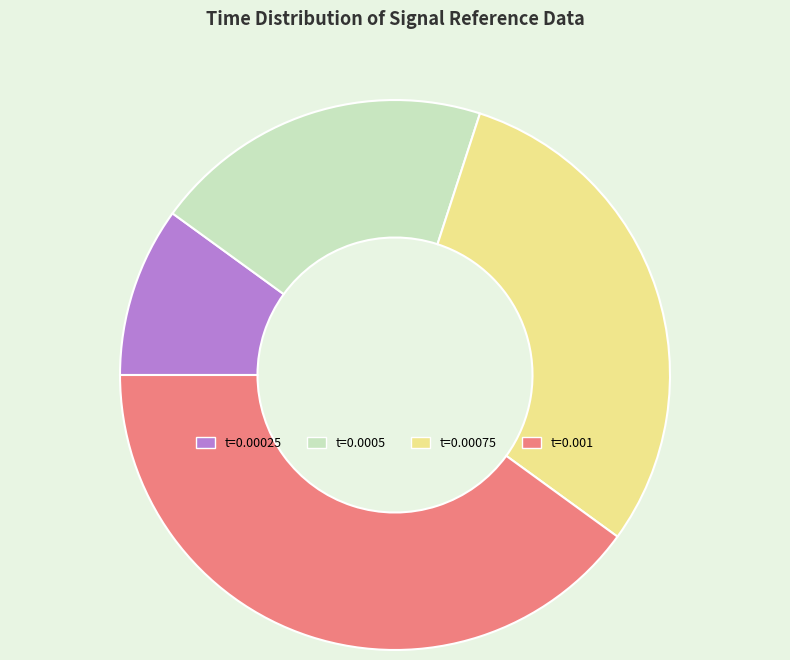

Approximately how many times larger is the value at t=0.001 compared to t=0.00025?

4.0